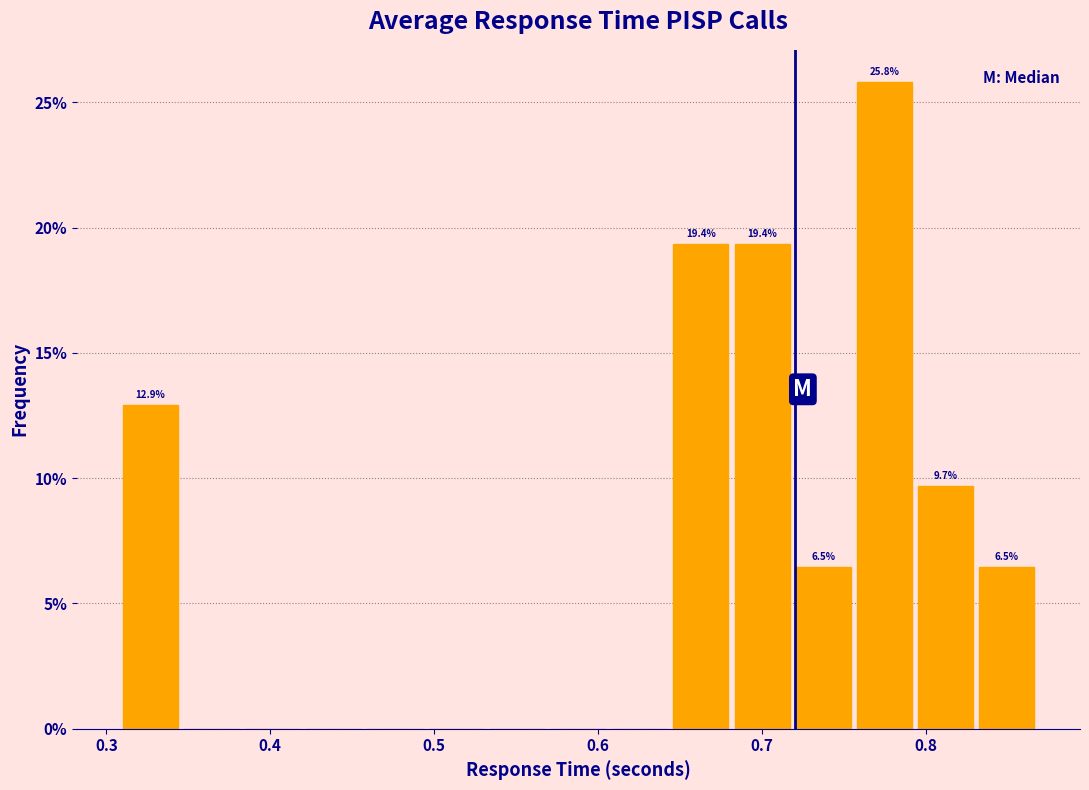

Read against the x-axis, roughly where is the centre of the tallest bar?

0.77